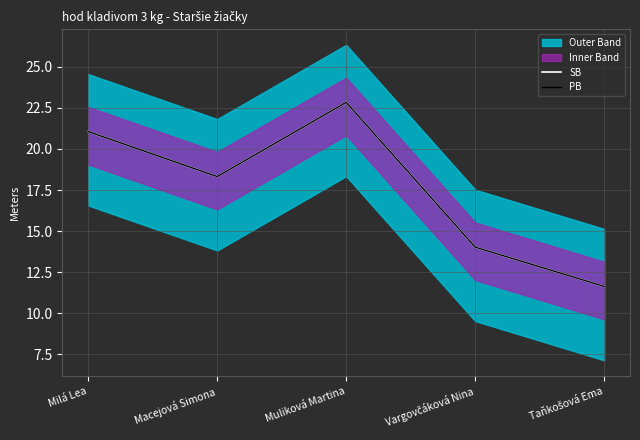

At which label does SB reach its peak?

Muliková Martina